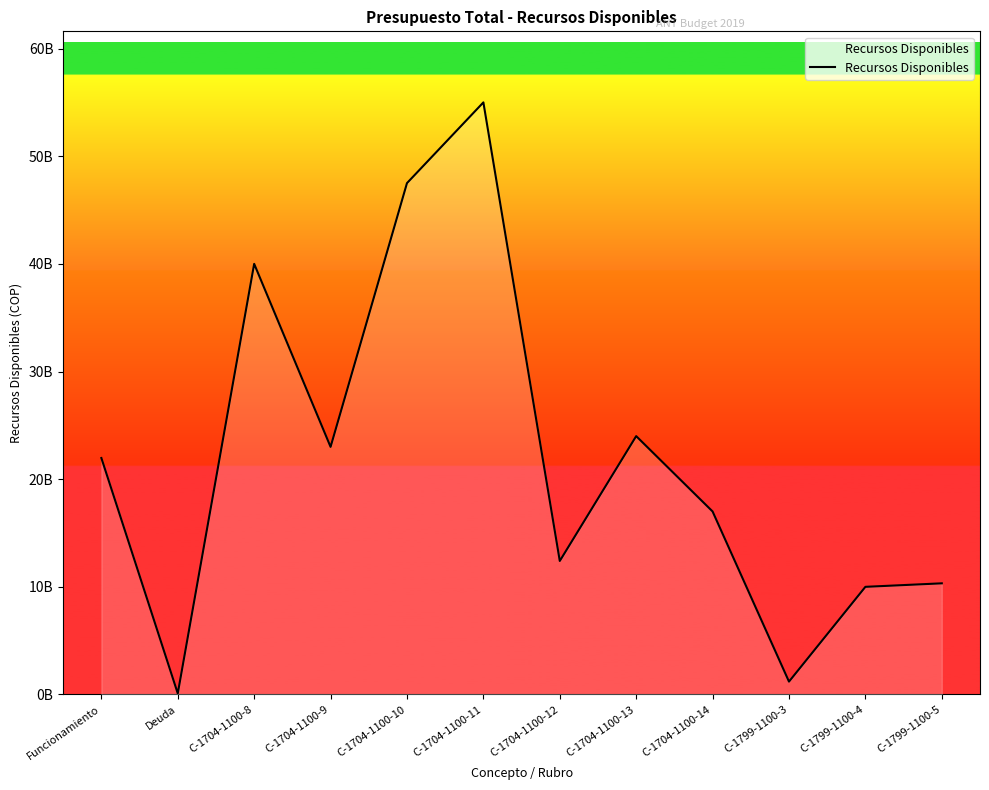

Does the chart display data point markers on the line(s)?

No